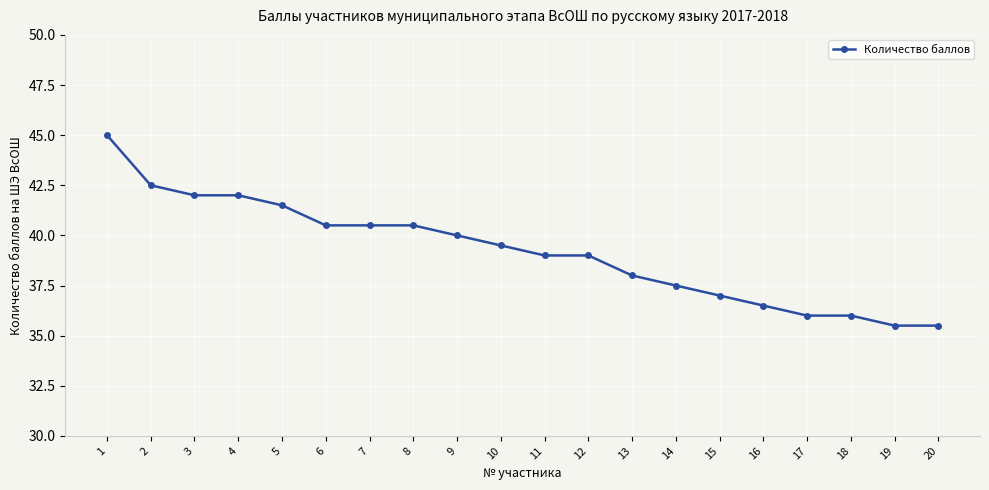

What value does the data have at 15?

37.0